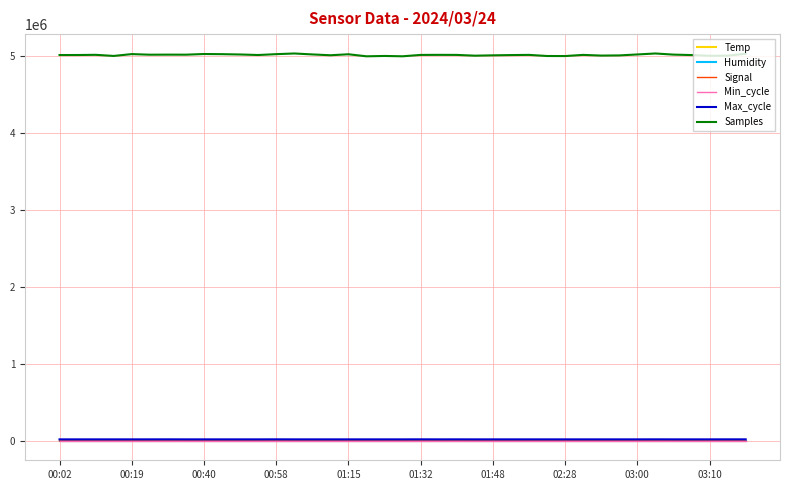

Does the chart have visible grid lines?

Yes